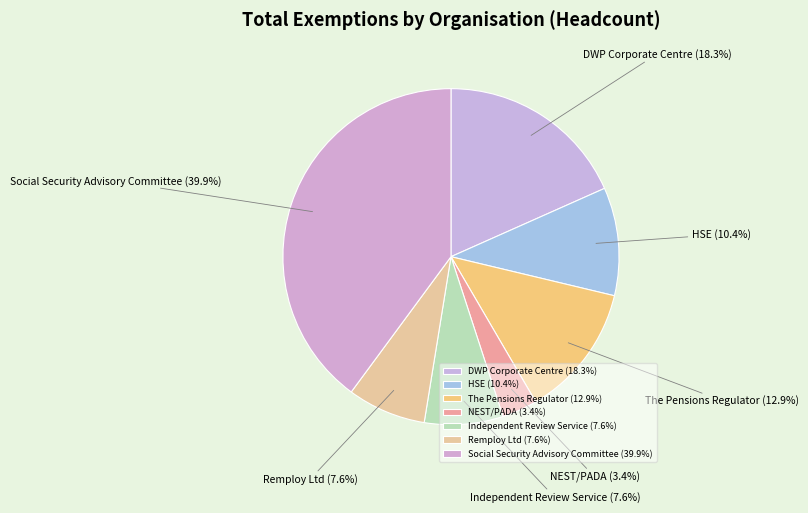

To the nearest percent, what is the combined percentage of The Pensions Regulator and NEST/PADA?

16%